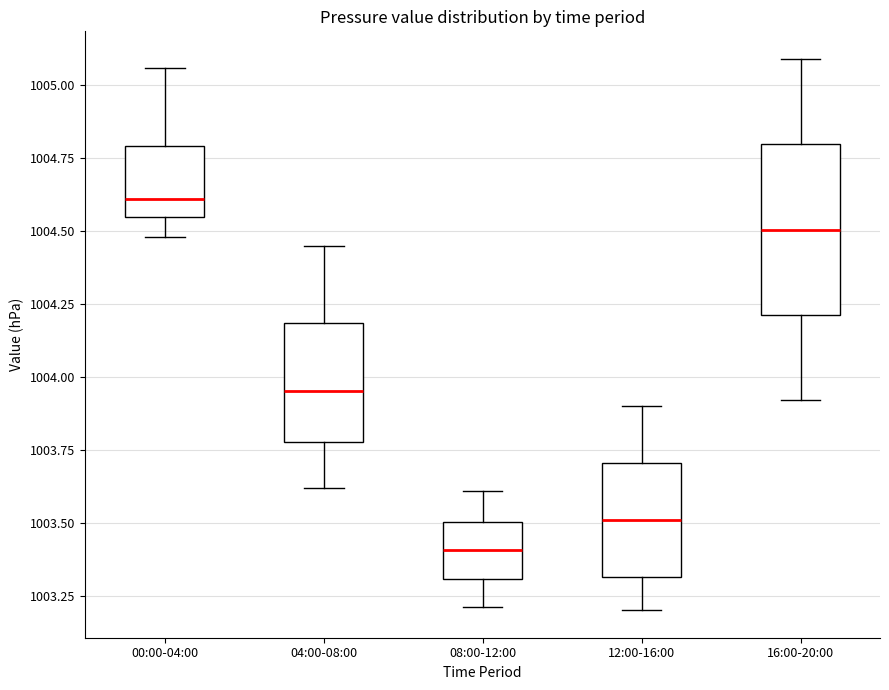

Where is the lower edge of the box for 12:00-16:00 on the y-axis? The values are not printed on the chart, so give them approximately, as read against the axis.

1003.30